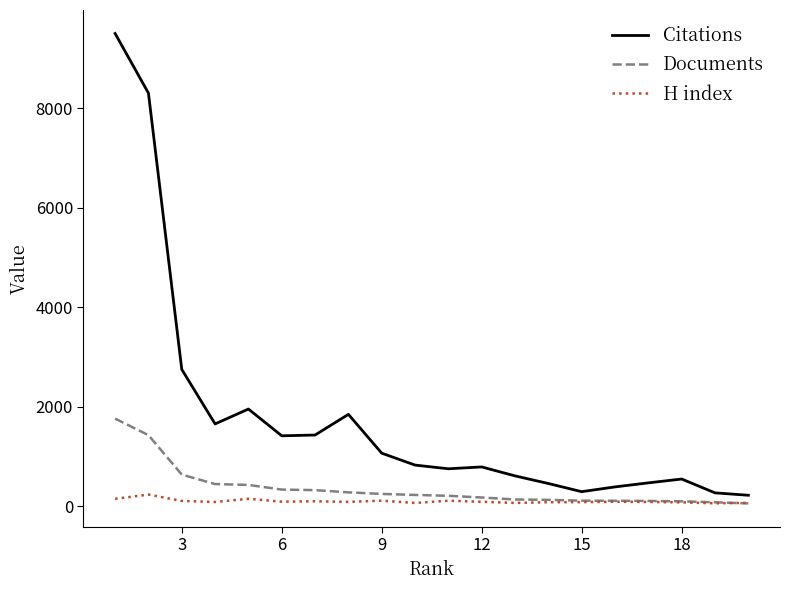

Which series has the largest range (max minus min)?

Citations